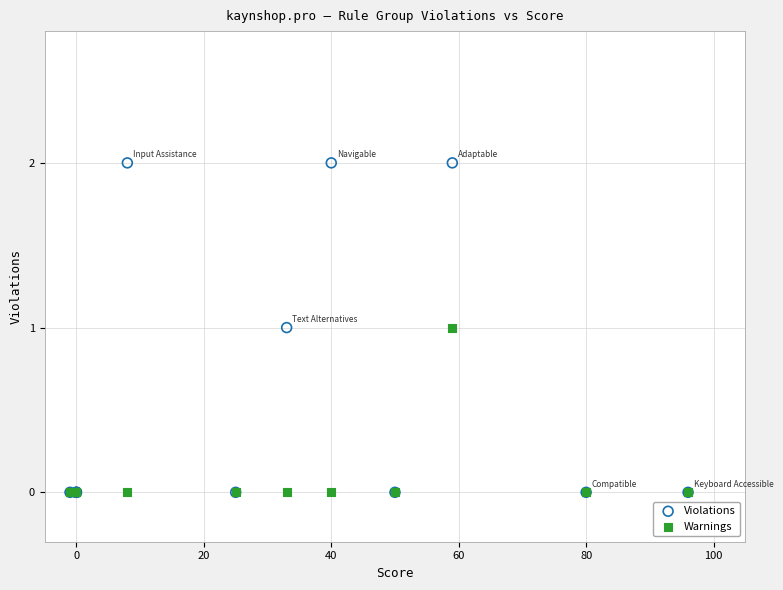

Which series has the widest spread of Y values?

Violations